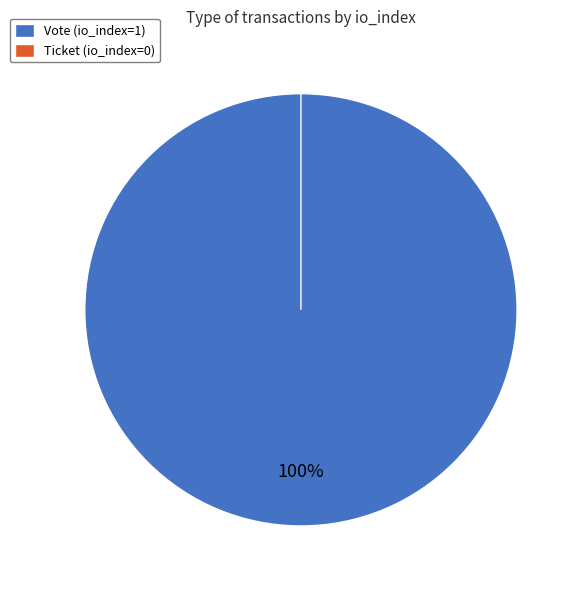

Which slice is the smallest?

Ticket (io_index=0)